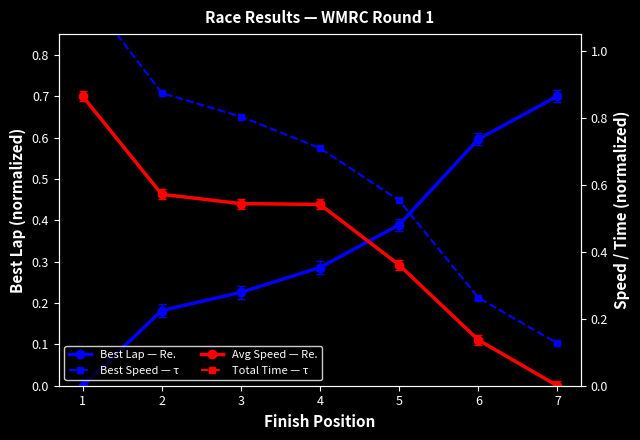

At which category does the chart reach its minimum across all series?

1